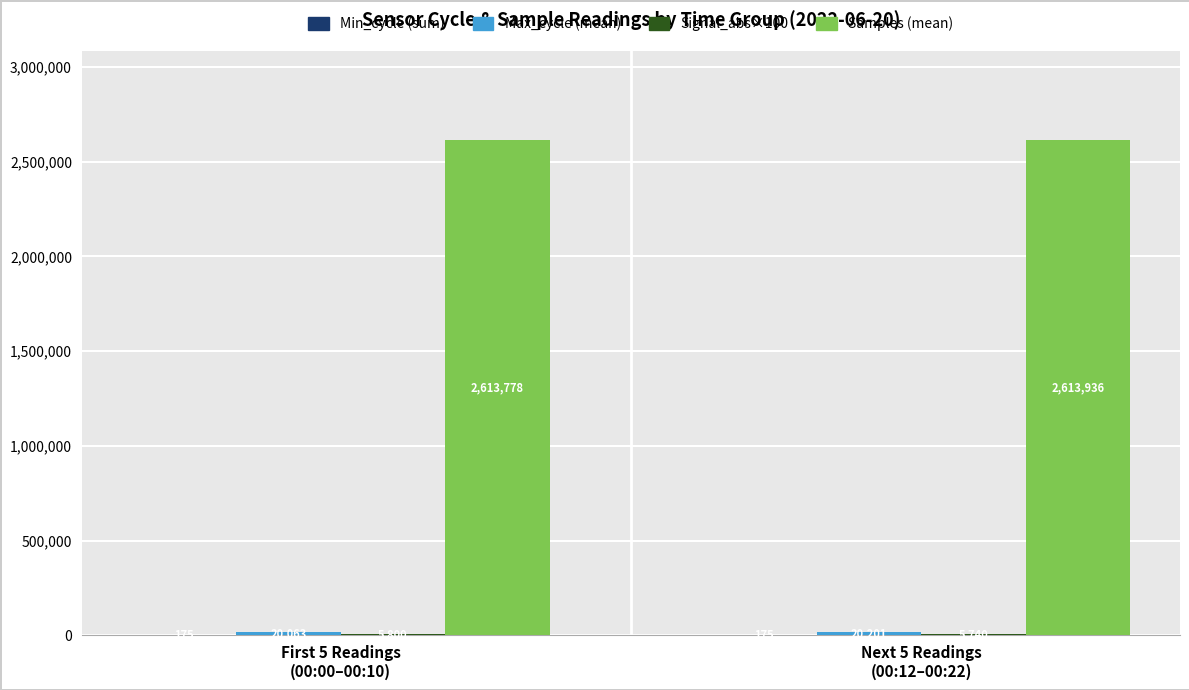

True or false: Samples (mean) has a value of 2613778 at First 5 Readings
(00:00–00:10).

True